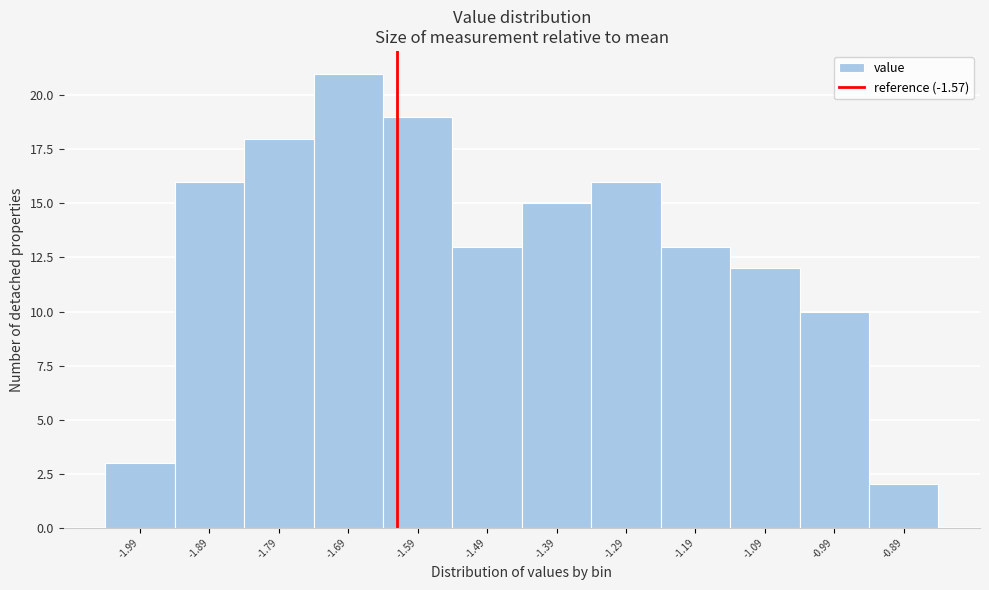

Reading left to right, extract all data points from this chart.

3	16	18	21	19	13	15	16	13	12	10	2